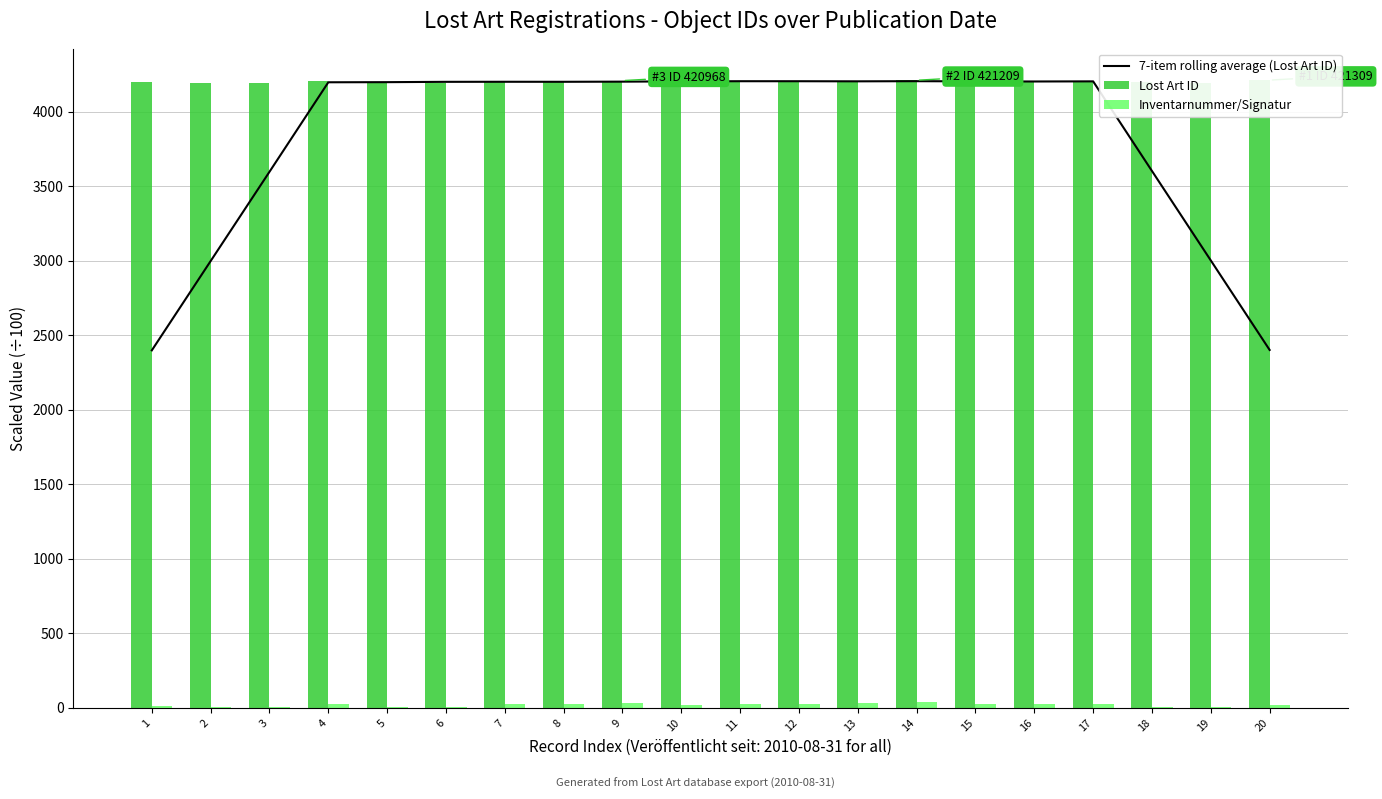

Reading left to right, extract all data points from this chart.

7-item rolling average (Lost Art ID): 1=2399.3	2=2998.8	3=3597.8	4=4198.5	5=4199.3	6=4201.5	7=4201.9	8=4201.8	9=4202.7	10=4204.6	11=4205.7	12=4205.6	13=4204.9	14=4205.9	15=4204.7	16=4203.8	17=4204.7	18=3603.0	19=3002.5	20=2401.8
Lost Art ID: 1=4198.1	2=4194.4	3=4196.1	4=4206.4	5=4196.3	6=4193.5	7=4205.0	8=4203.6	9=4209.7	10=4199.0	11=4205.4	12=4202.8	13=4207.0	14=4212.1	15=4203.0	16=4204.9	17=4206.0	18=4197.2	19=4196.4	20=4213.1
Inventarnummer/Signatur: 1=10.3	2=4.7	3=6.8	4=28.4	5=7.0	6=3.4	7=26.3	8=24.5	9=34.8	10=15.6	11=26.8	12=23.5	13=29.6	14=39.2	15=23.7	16=26.2	17=27.8	18=8.4	19=7.2	20=20.6